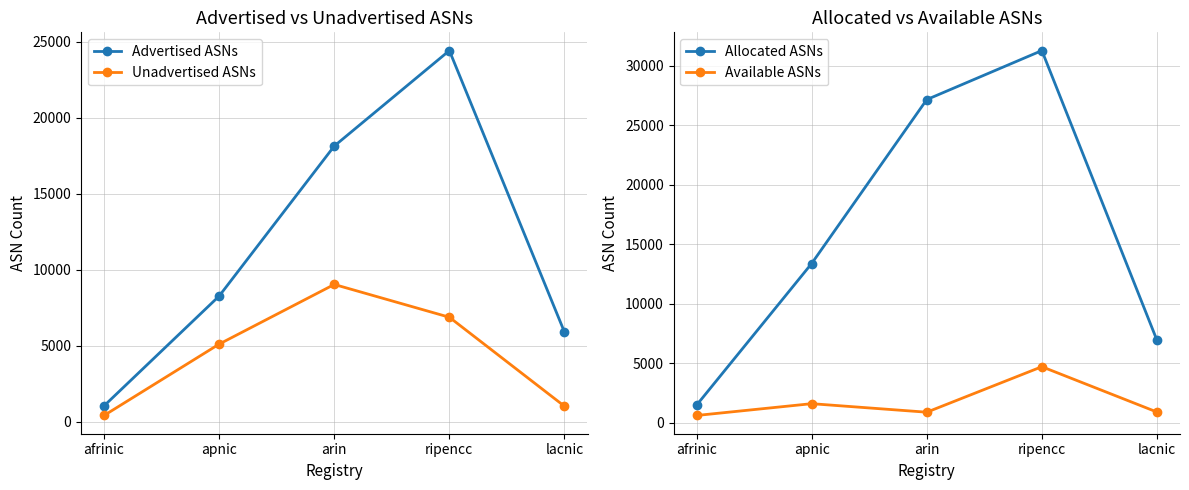

The value of Advertised ASNs at arin is 18131. True or false?

True